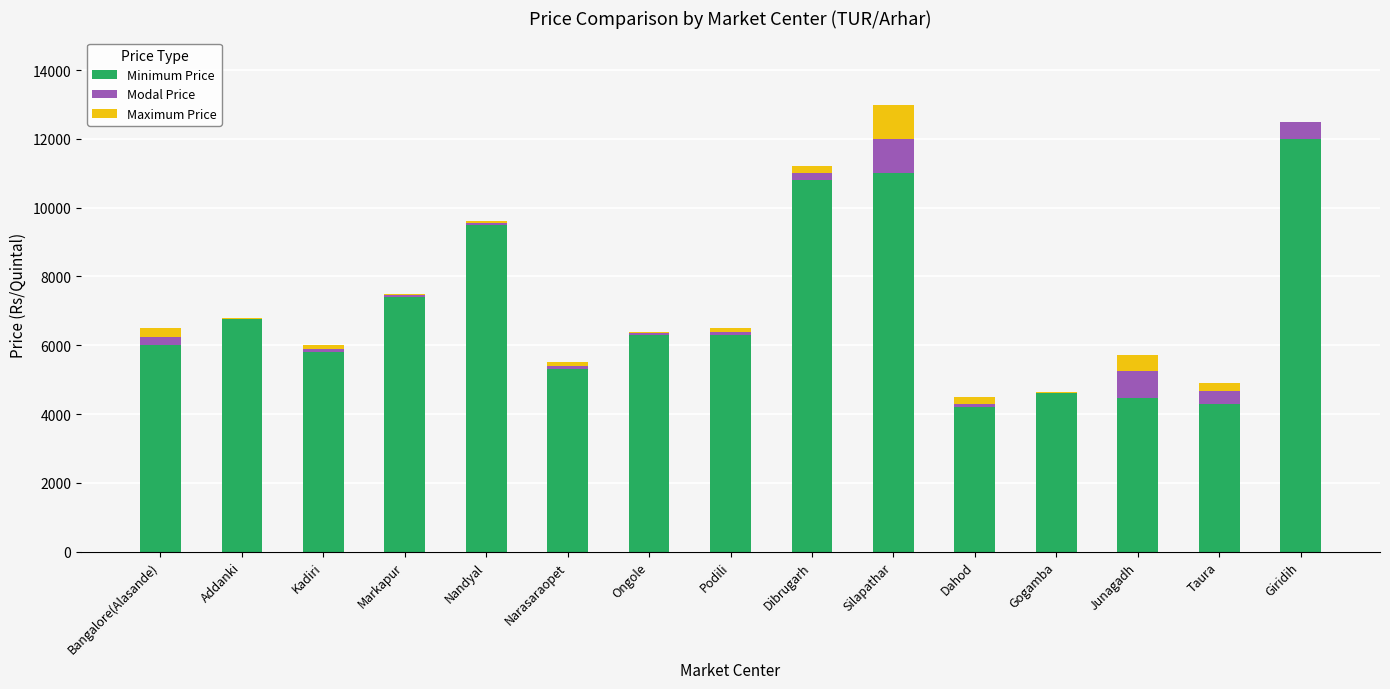

Rank the series at Narasaraopet from highest to lowest value.

Minimum Price, Modal Price, Maximum Price